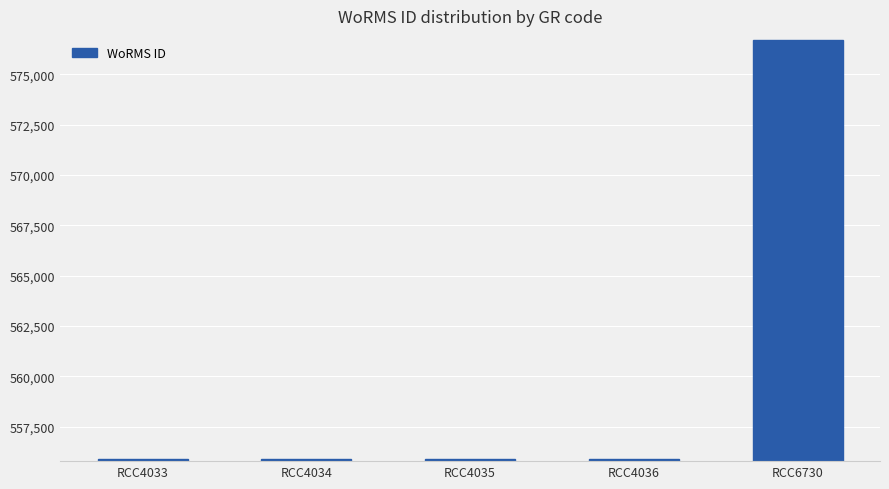

Does the chart contain stacked bars?

No